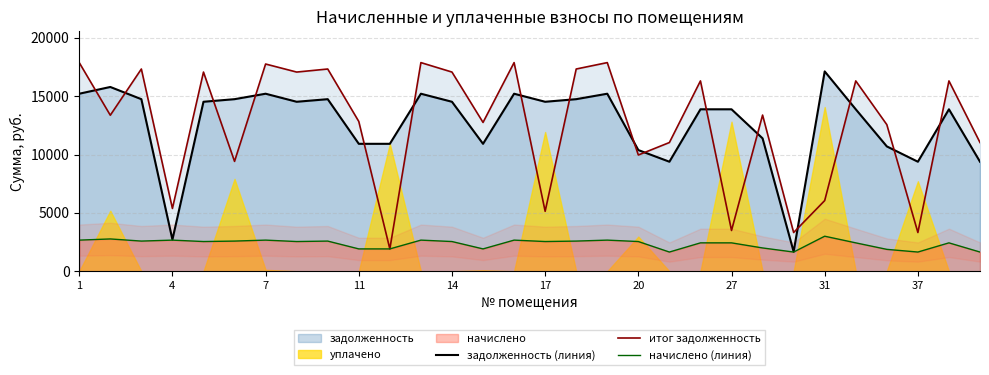

Where does the итог задолженность series first go above 13387?

1